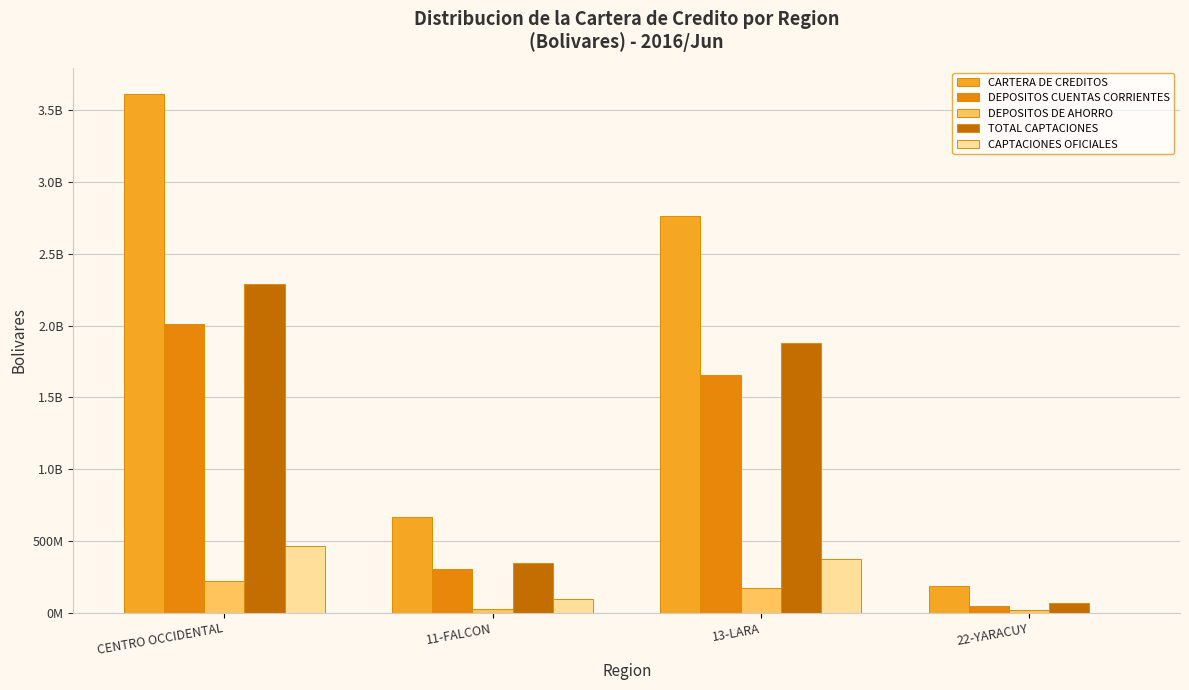

List the labels in order of CAPTACIONES OFICIALES value, largest first.

CENTRO OCCIDENTAL, 13-LARA, 11-FALCON, 22-YARACUY